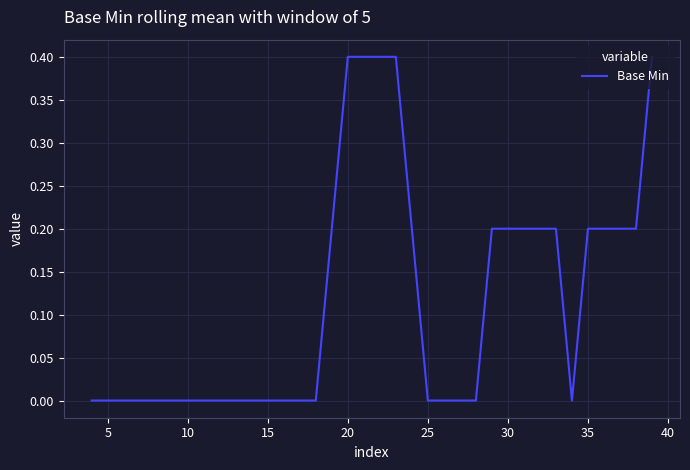

What is the difference between the maximum and minimum values?

0.4